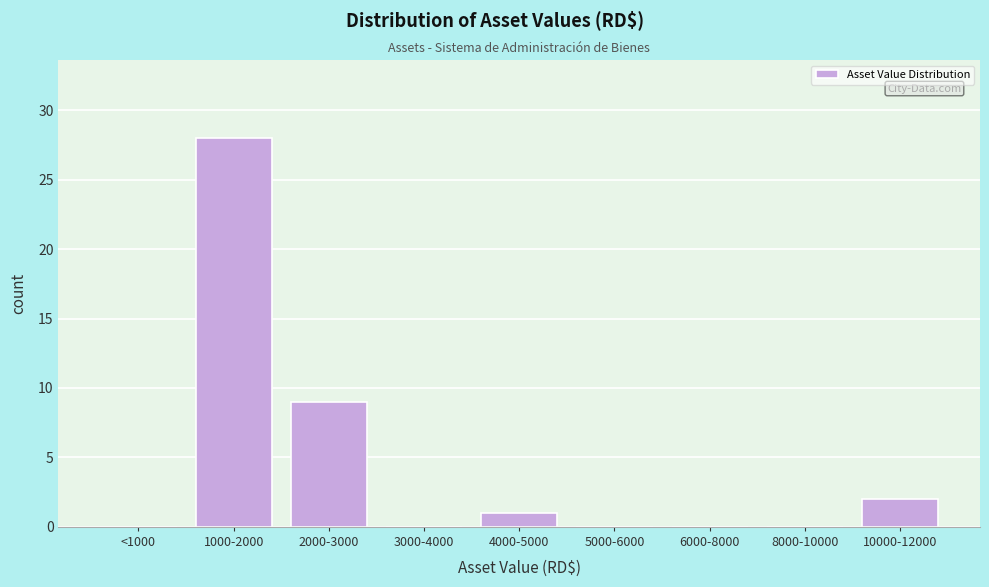

Reading left to right, list all the values displayed in this chart.

<1000=0	1000-2000=28	2000-3000=9	3000-4000=0	4000-5000=1	5000-6000=0	6000-8000=0	8000-10000=0	10000-12000=2